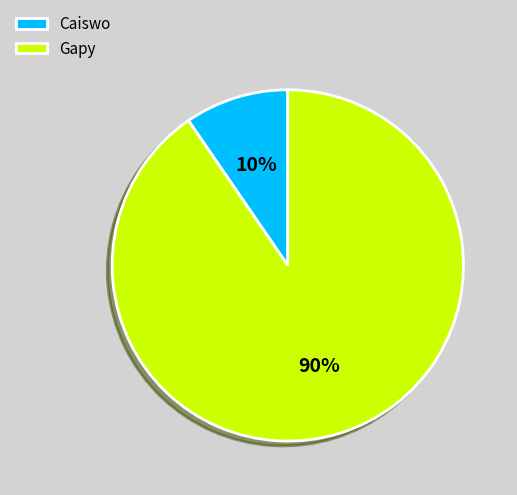

The Caiswo slice represents 1% of the pie. True or false?

False